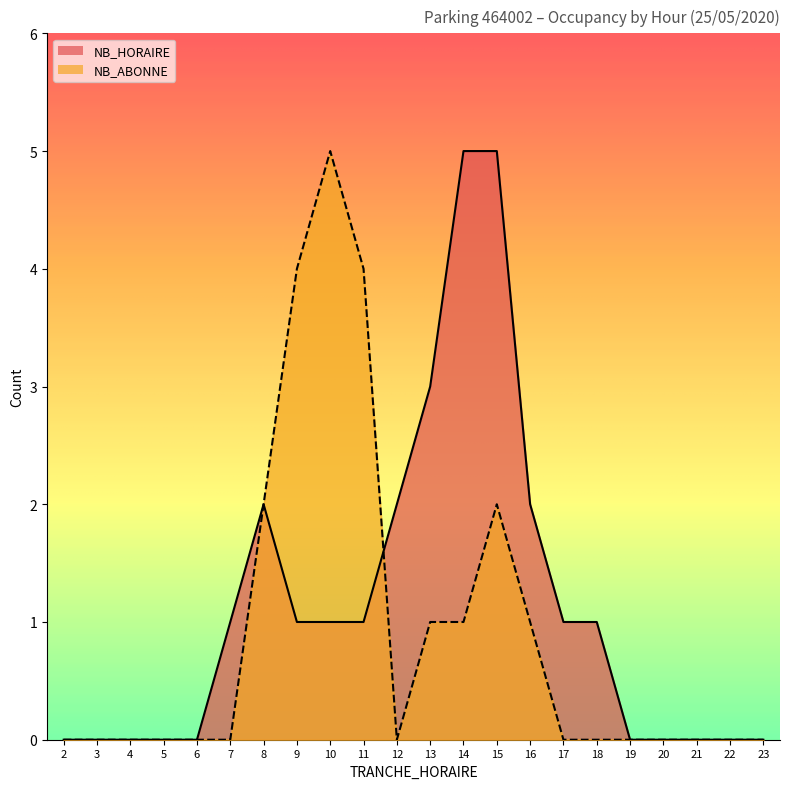

List the labels in order of NB_HORAIRE value, largest first.

14, 15, 13, 8, 12, 16, 7, 9, 10, 11, 17, 18, 2, 3, 4, 5, 6, 19, 20, 21, 22, 23